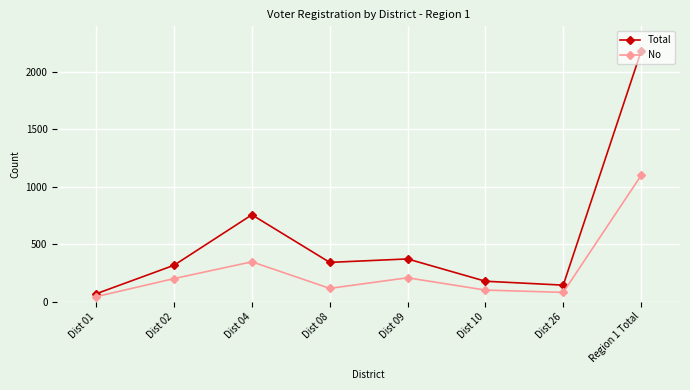

Read the Total value at Dist 26.

144